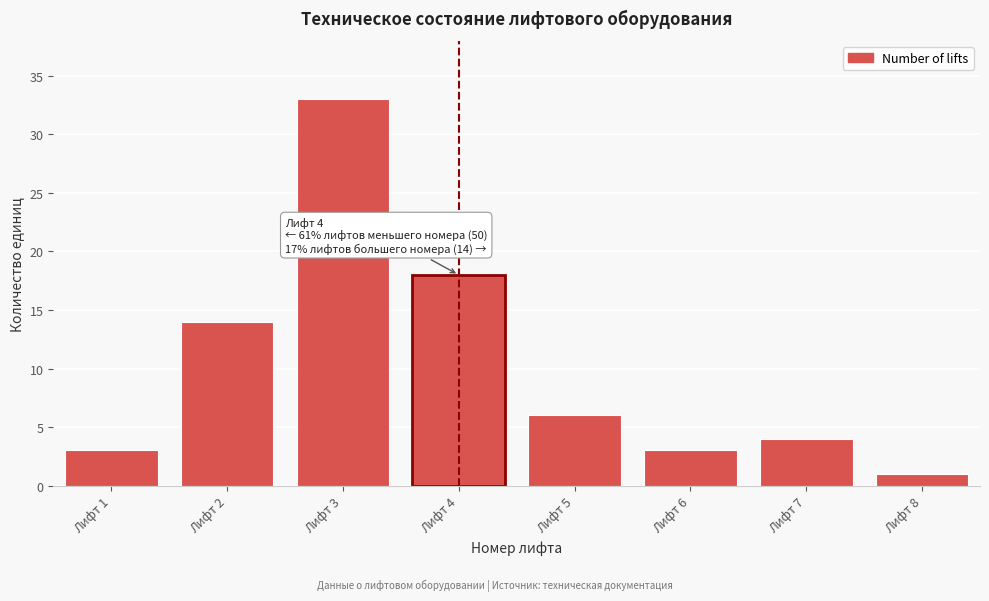

Reading right to left, transcribe all the data shown in this chart.

1	4	3	6	18	33	14	3